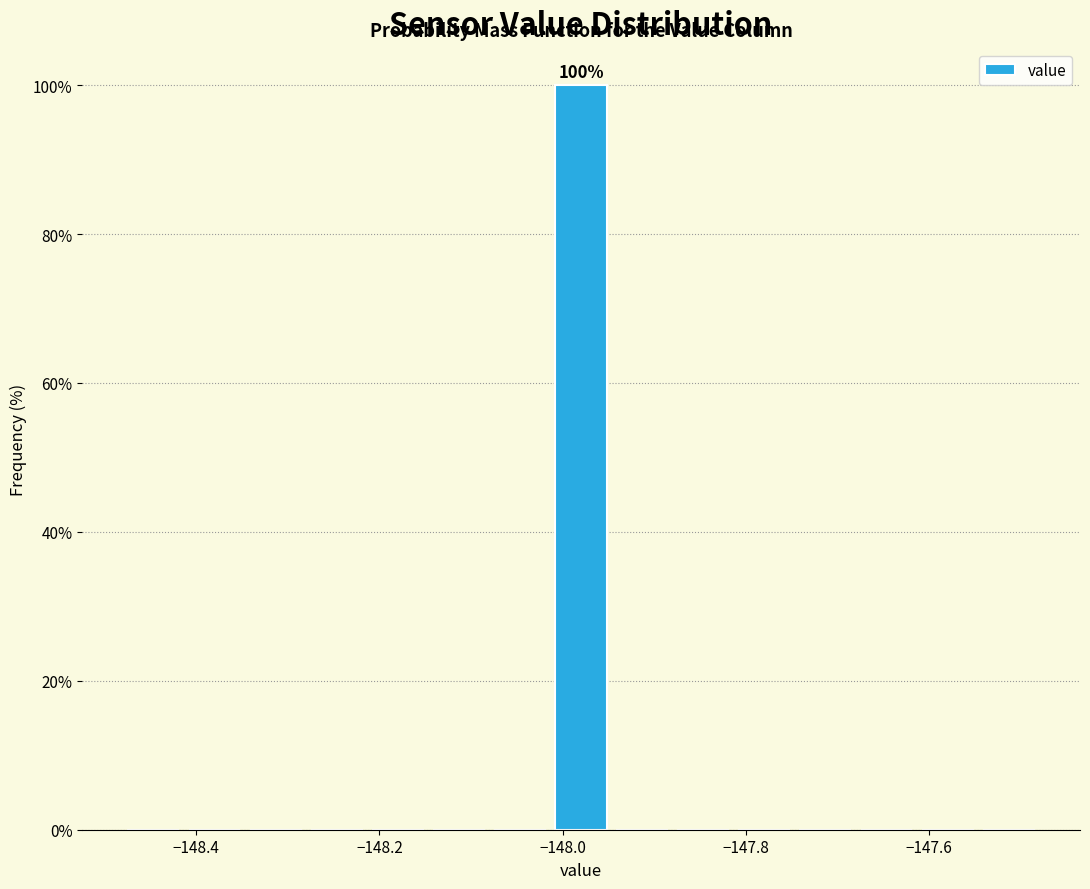

Read against the x-axis, roughly where is the centre of the tallest bar?

-147.98